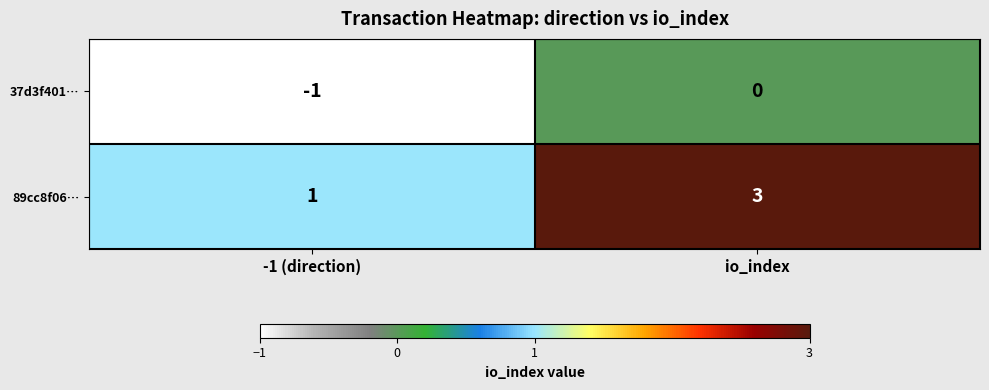

Reading left to right, transcribe all the data shown in this chart.

37d3f401…: -1 (direction)=-1	io_index=0
89cc8f06…: -1 (direction)=1	io_index=3